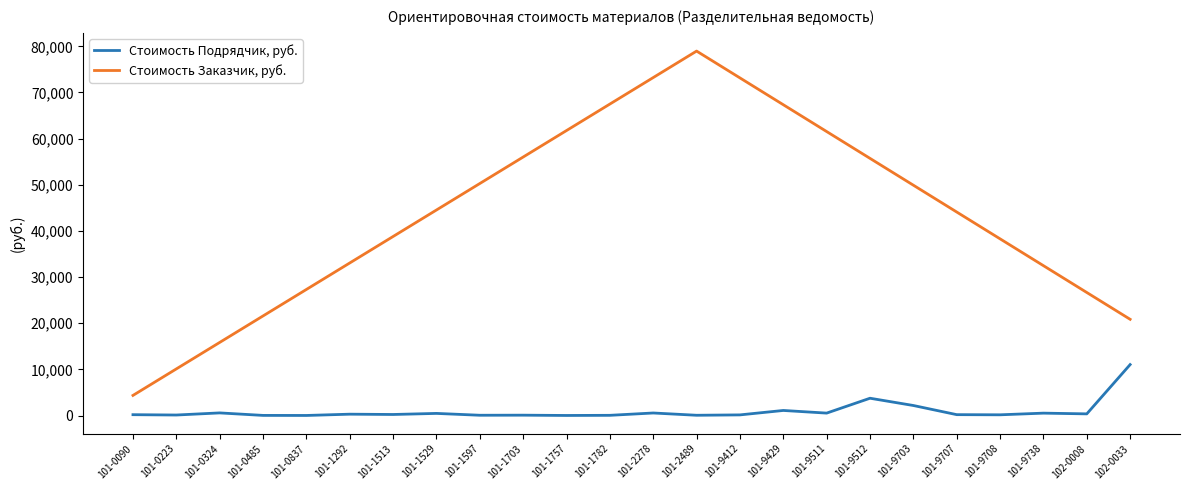

List the labels in order of value, smallest first.

101-1757, 101-0837, 101-0485, 101-1782, 101-2489, 101-1597, 101-1703, 101-0223, 101-9412, 101-9708, 101-0090, 101-9707, 101-1513, 101-1292, 102-0008, 101-1529, 101-9738, 101-9511, 101-2278, 101-0324, 101-9429, 101-9703, 101-9512, 102-0033